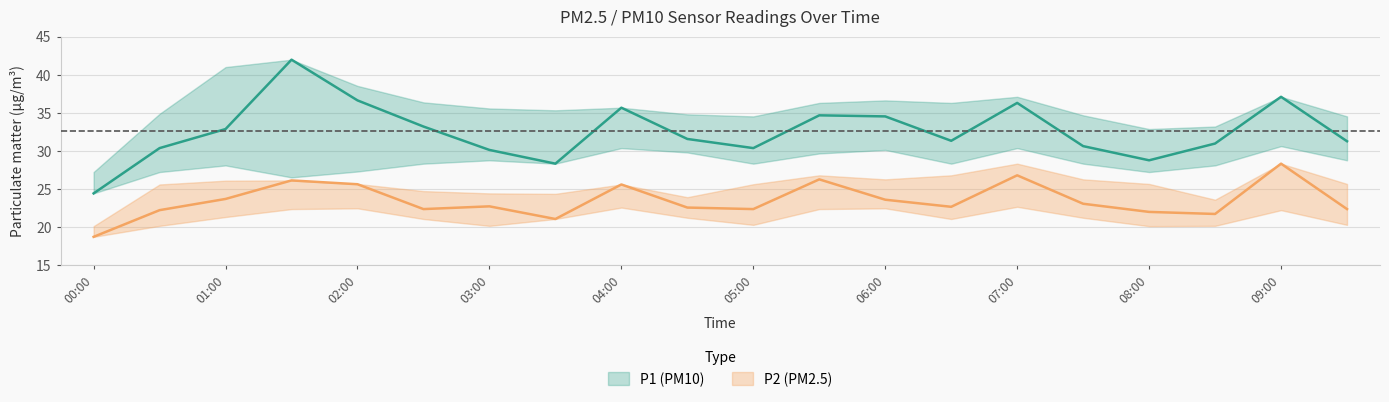

The value of P2_lower at 03:30 is 7.2. True or false?

False